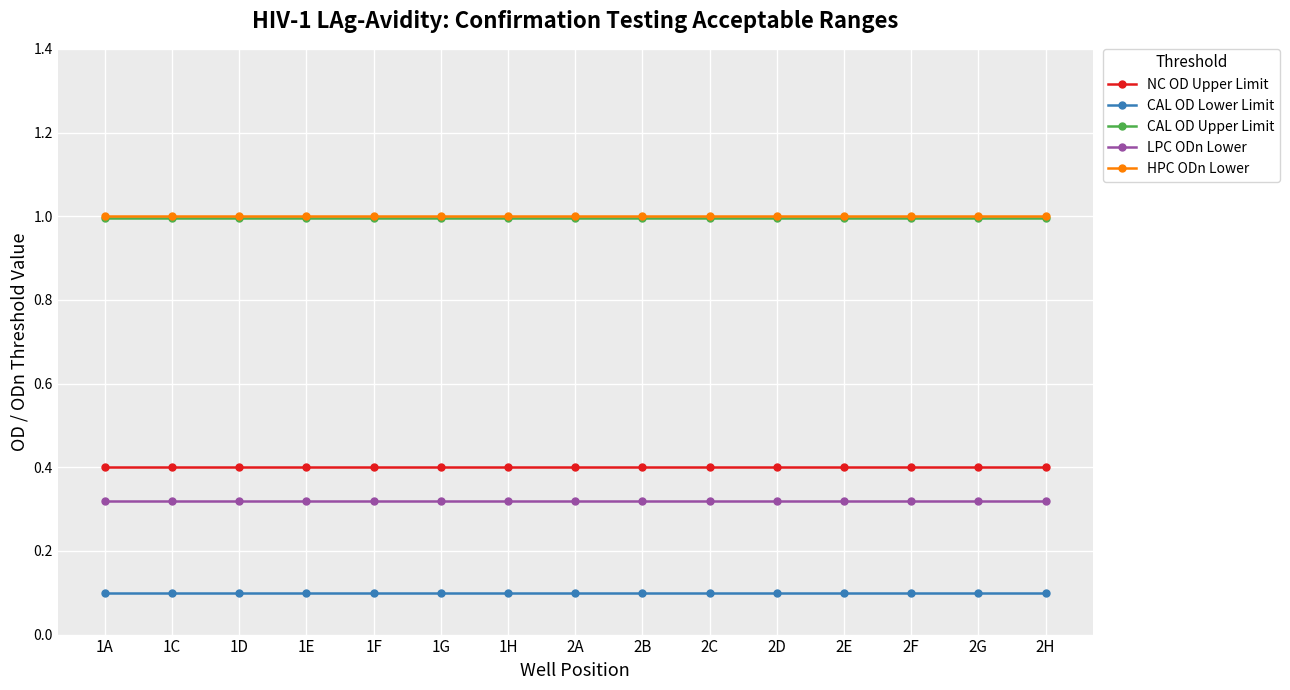

Count the number of data series in this chart.

5